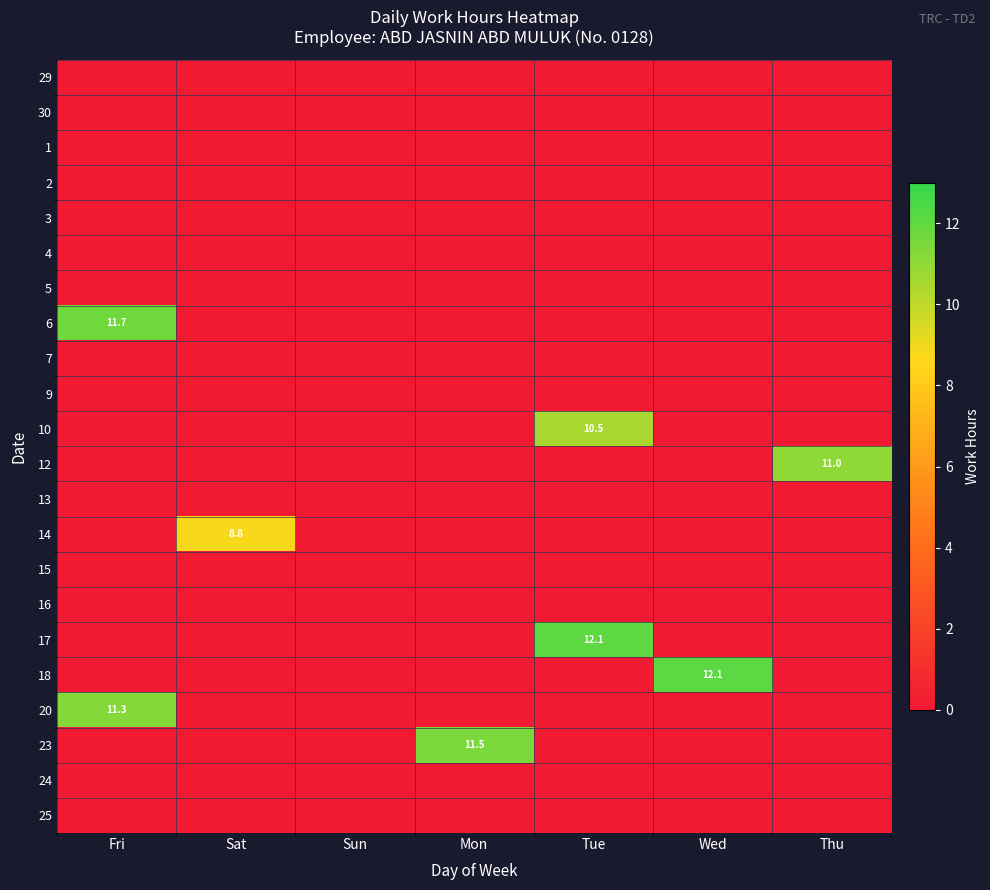

True or false: 29 has a value of 0.0 at Fri.

True